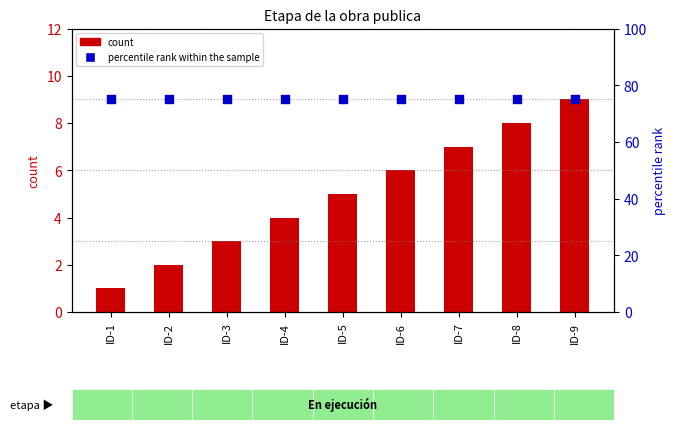

What is the total value across all series at ID-6?

81